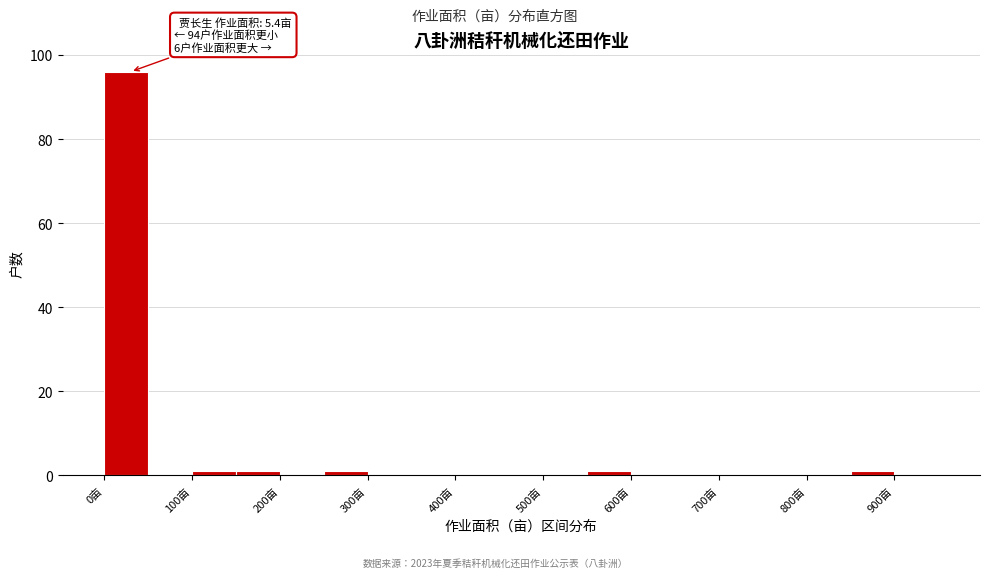

Over which range of the x-axis is the bar tallest?

0 to 50